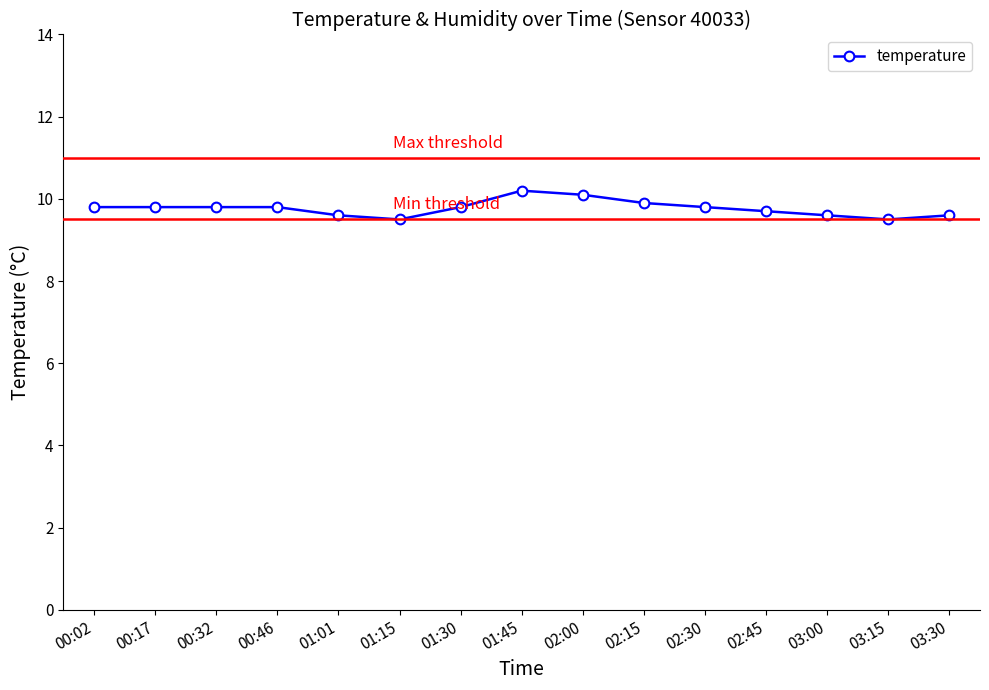

True or false: the data has more than 0 interior local peaks.

True